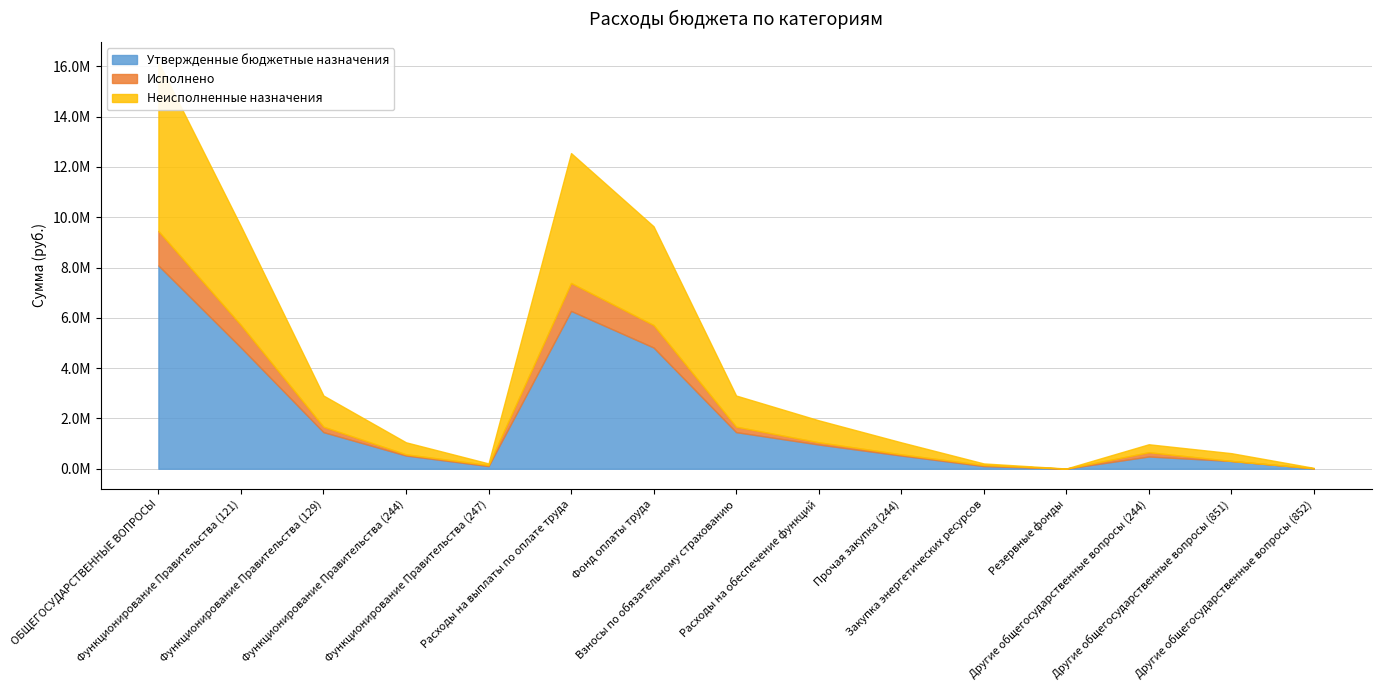

List the series in order of their peak value, lowest first.

Исполнено, Неисполненные назначения, Утвержденные бюджетные назначения